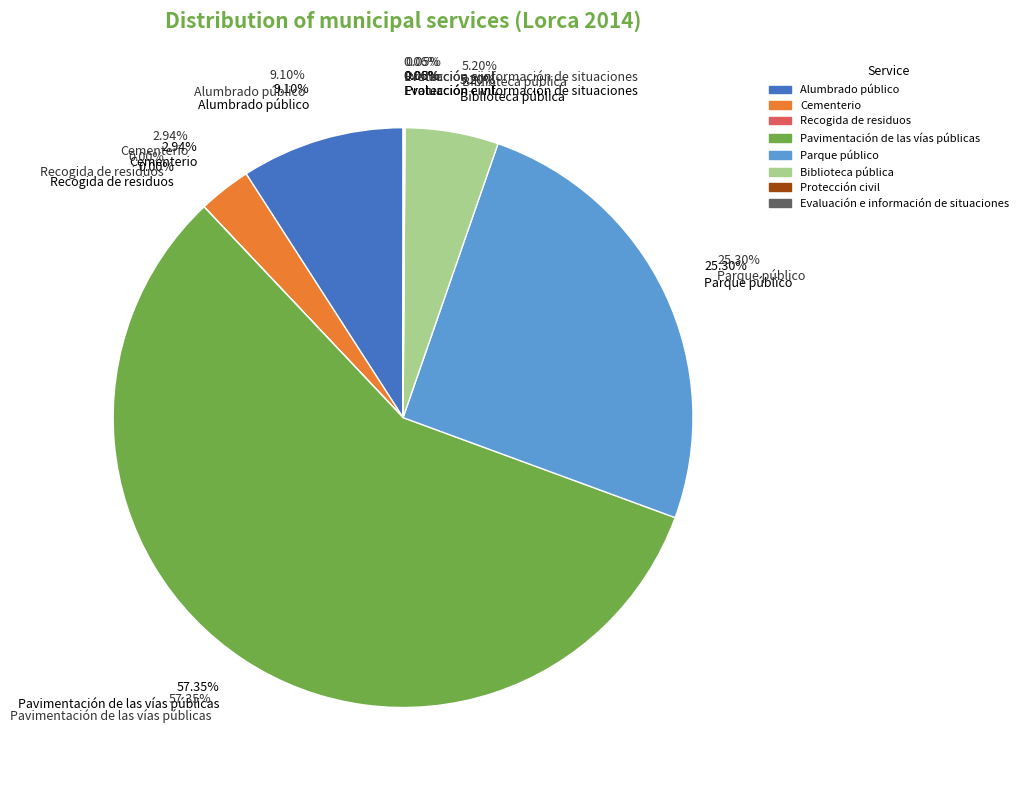

Is it true that Pavimentación de las vías públicas is 63% of the pie?

False